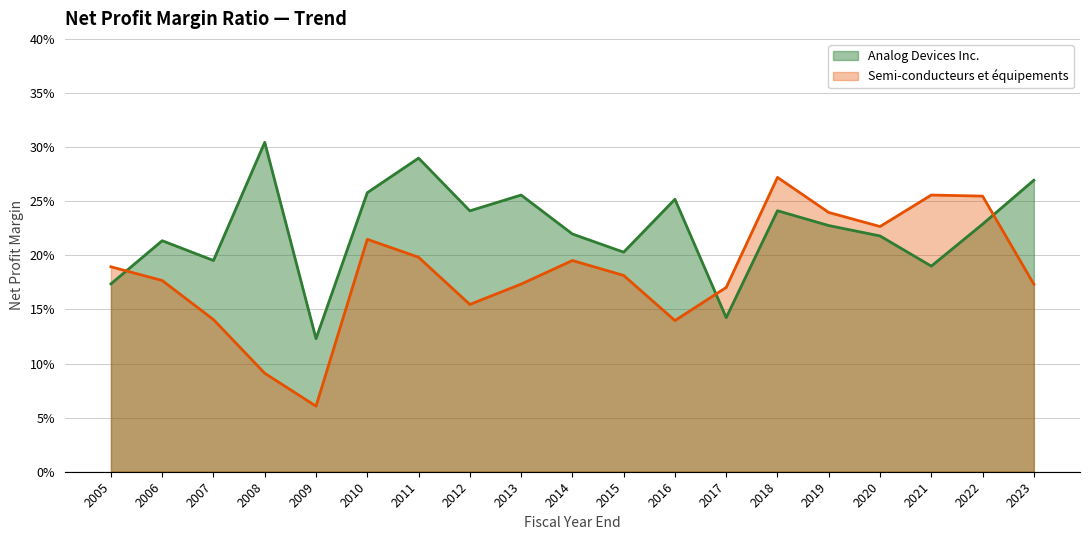

At 2013, list the series in order from largest to smallest.

Analog Devices Inc., Semi-conducteurs et équipements